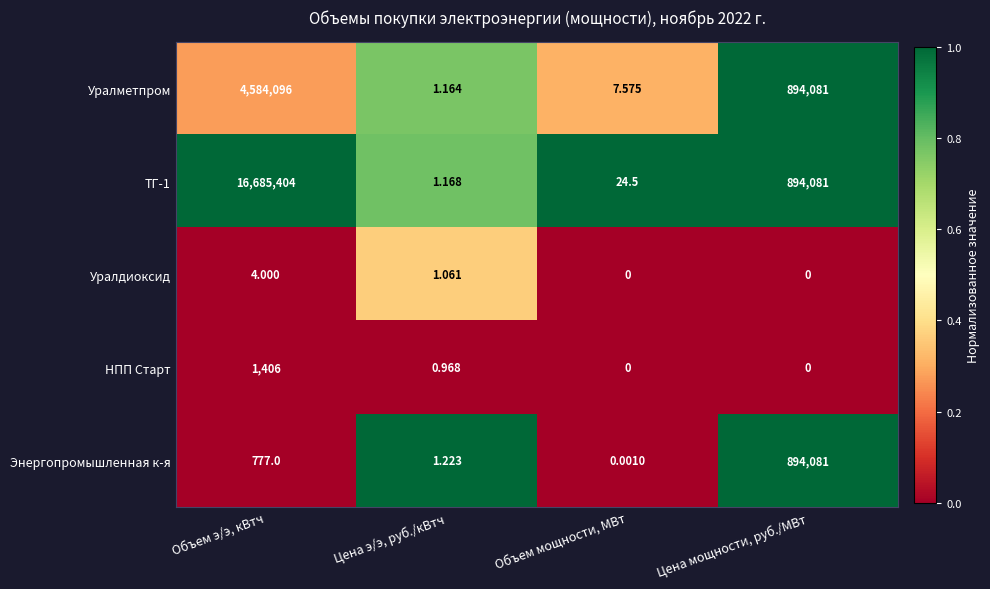

Rank the categories by Уралметпром value from highest to lowest.

Объем э/э, кВтч, Цена мощности, руб./МВт, Объем мощности, МВт, Цена э/э, руб./кВтч